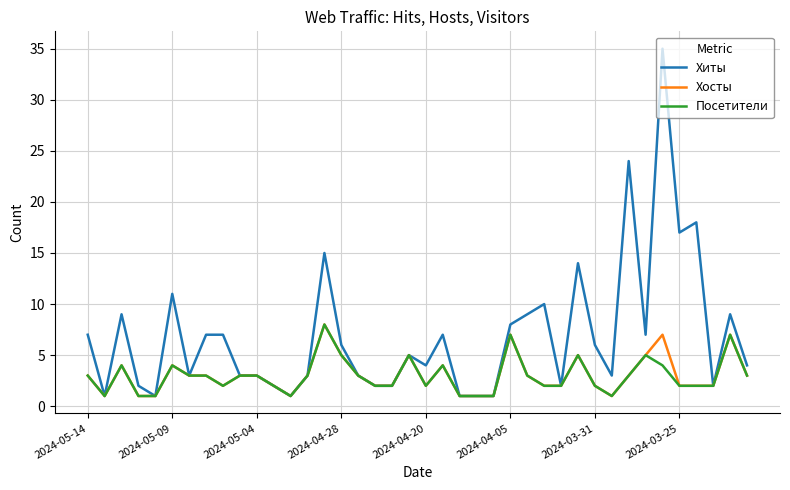

Which series has the largest total across all categories?

Хиты